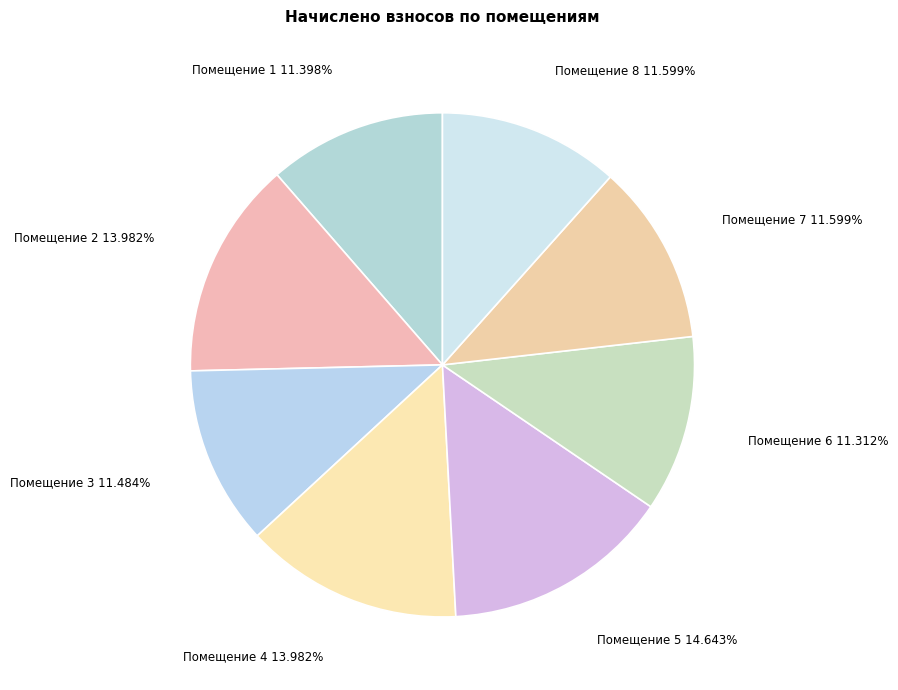

Count the number of slices in the pie.

8